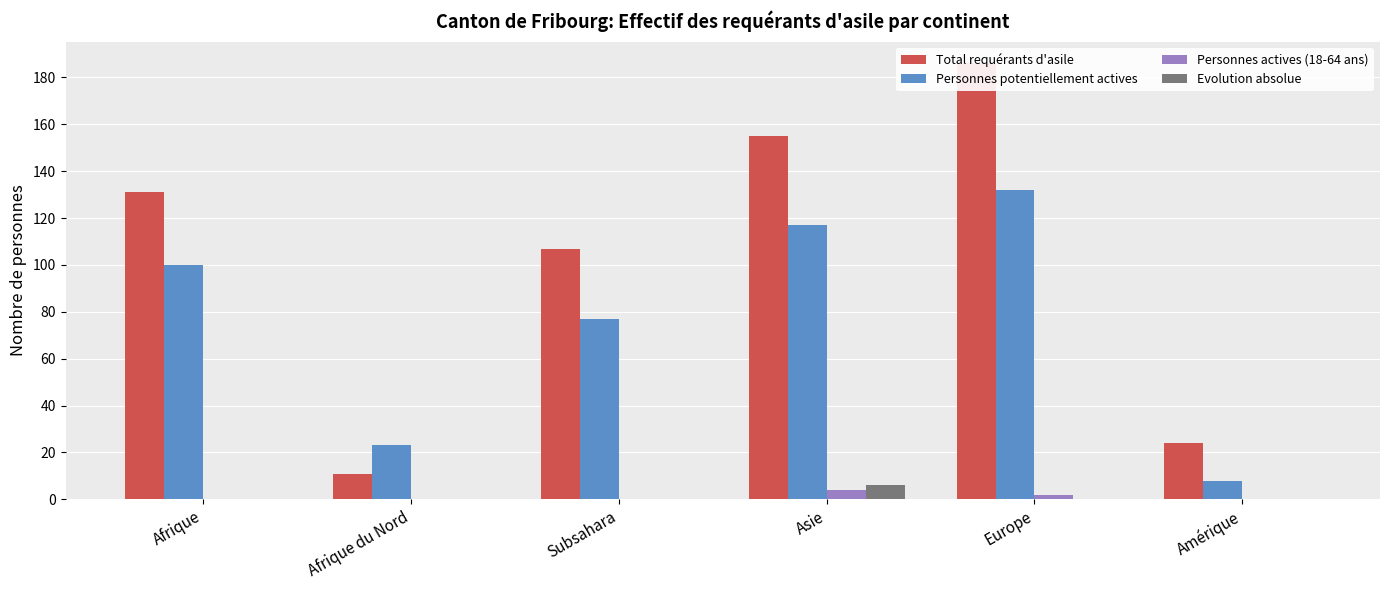

At which category does the chart reach its peak across all series?

Europe